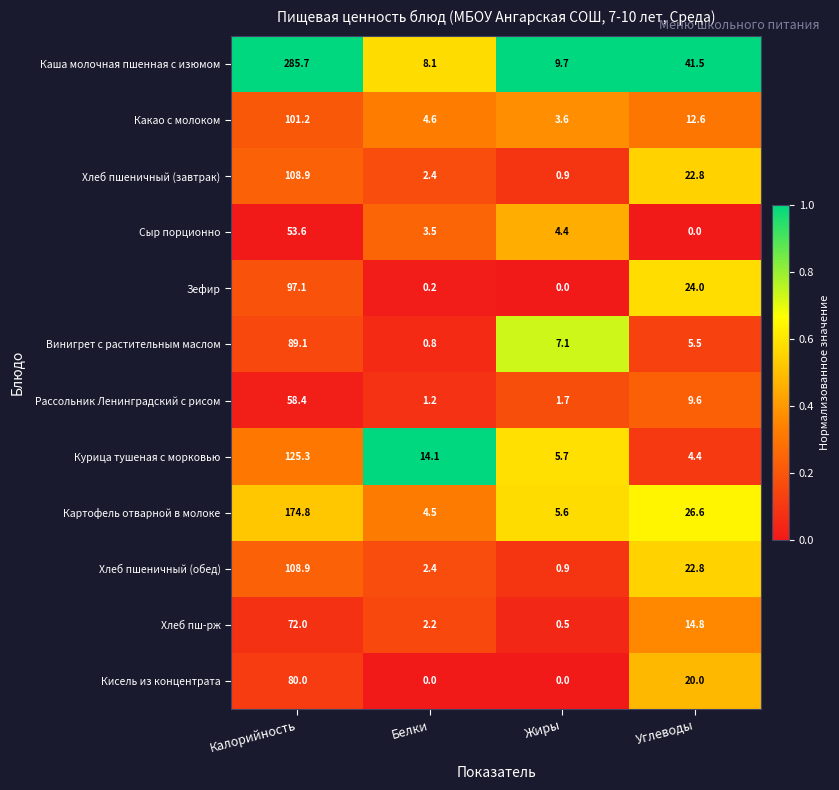

Rank the categories by Винигрет с растительным маслом value from highest to lowest.

Калорийность, Жиры, Углеводы, Белки